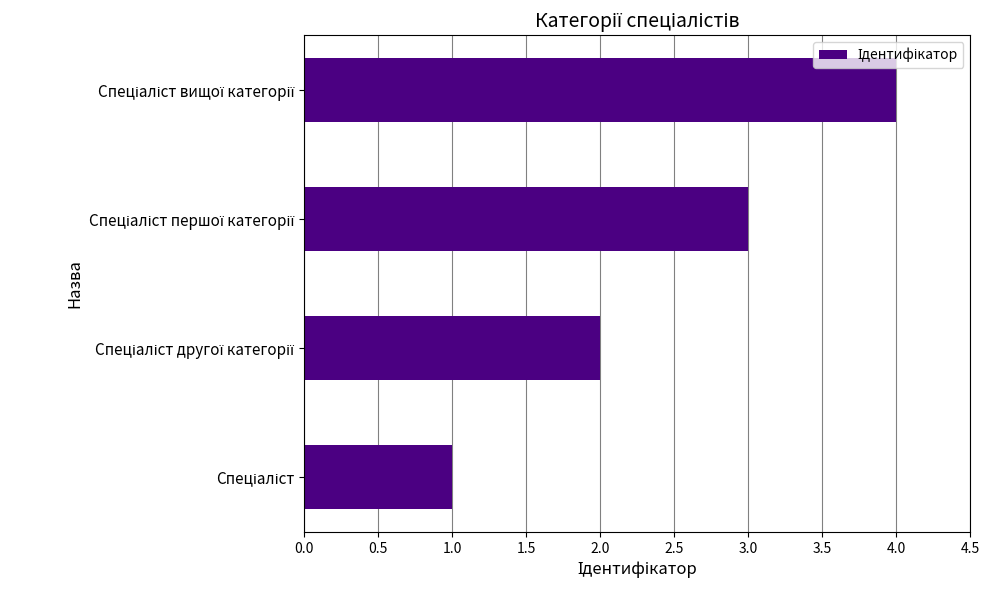

What is the sum of all values?

10